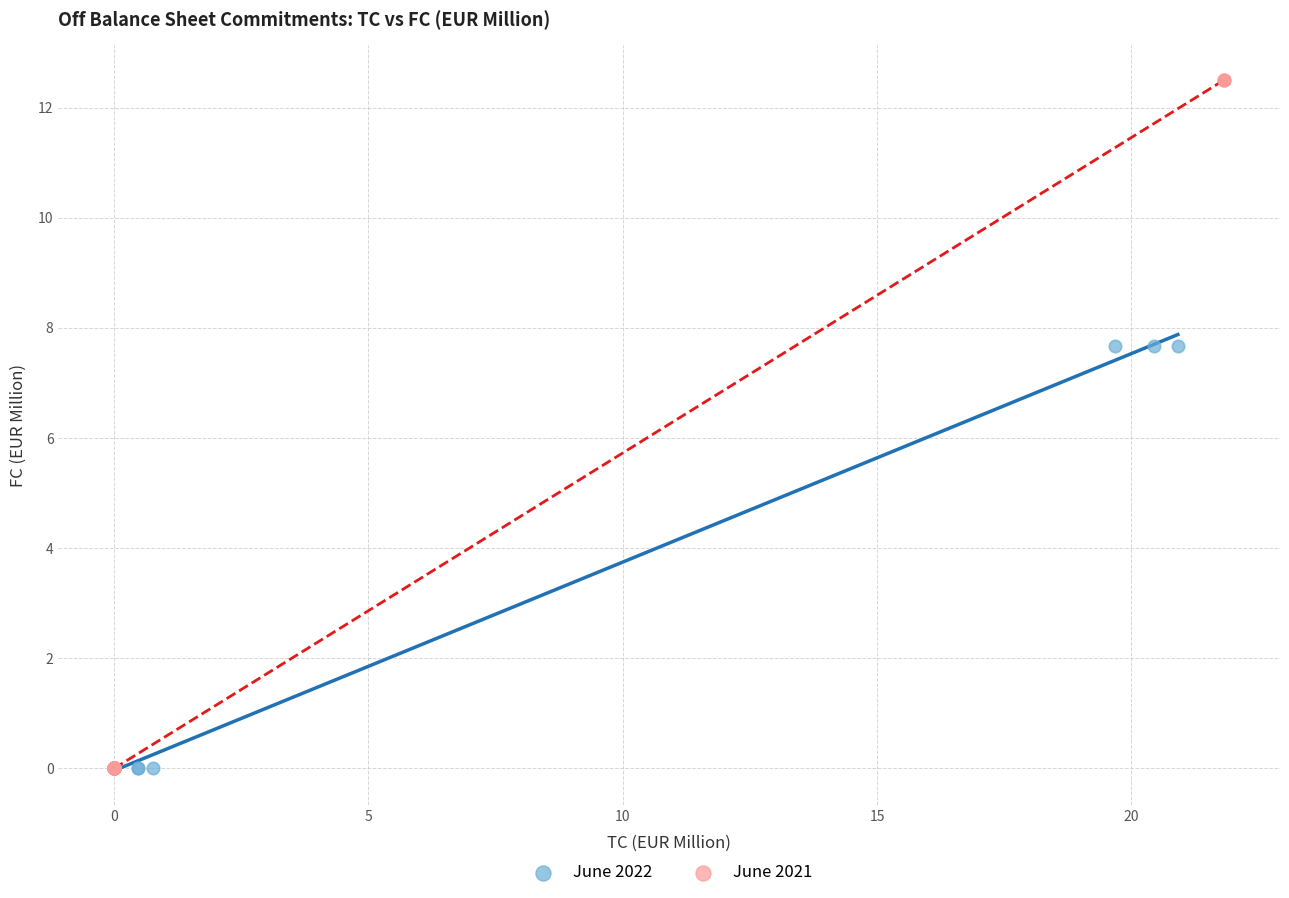

Which series reaches the maximum Y coordinate?

June 2021